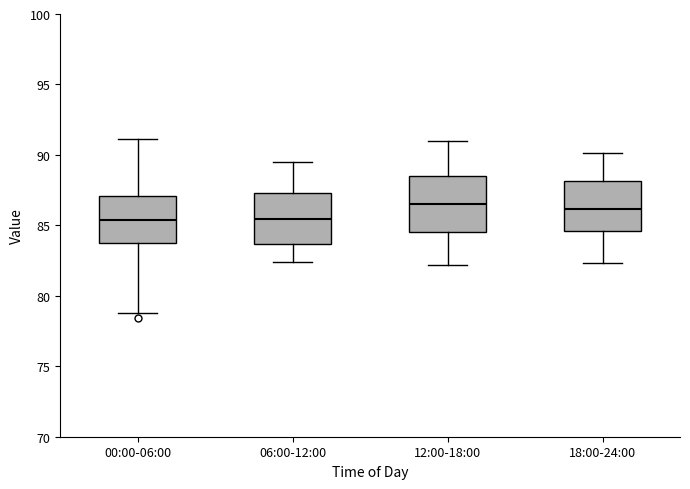

Where does the lower whisker of the box for 00:00-06:00 end on the y-axis? The values are not printed on the chart, so give them approximately, as read against the axis.

79.0